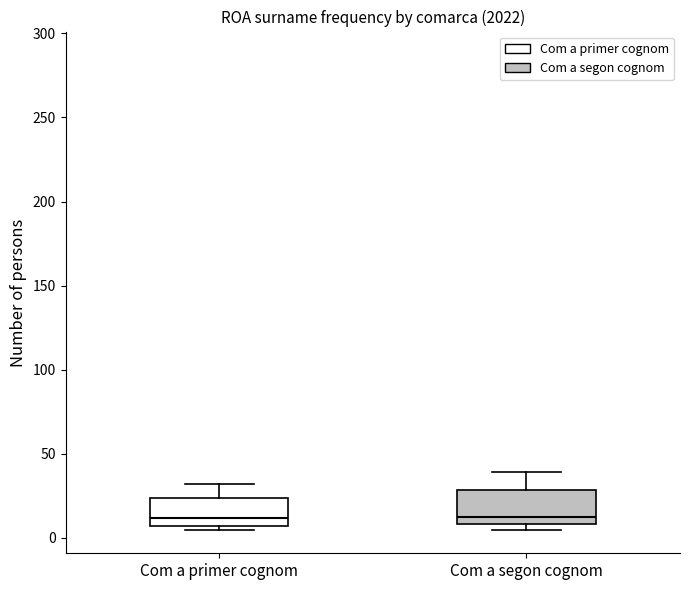

Reading left to right, transcribe this box plot: for each box, give where its median line is, the range the box spans, and where its two whiskers end, as read against the y-axis. The values are not printed on the chart, so give them approximately, as read against the axis.

Com a primer cognom: median 10, box 5 to 25, whiskers 5 (just below the box's lower edge) to 30
Com a segon cognom: median 15, box 10 to 30, whiskers 5 to 40